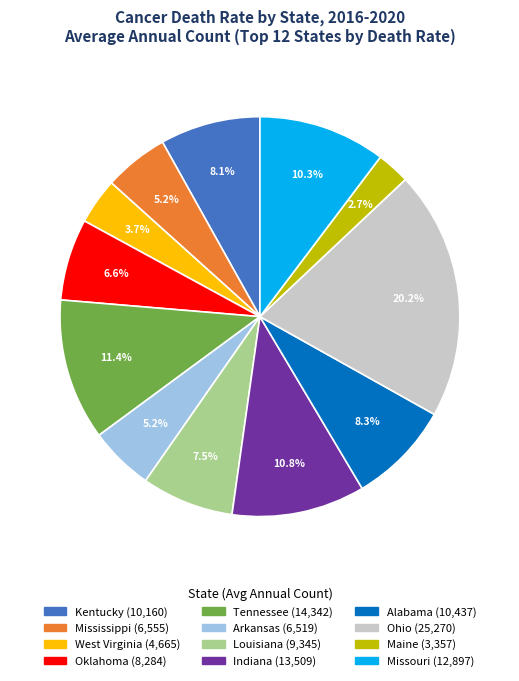

Does Arkansas account for over 50% of the chart?

No